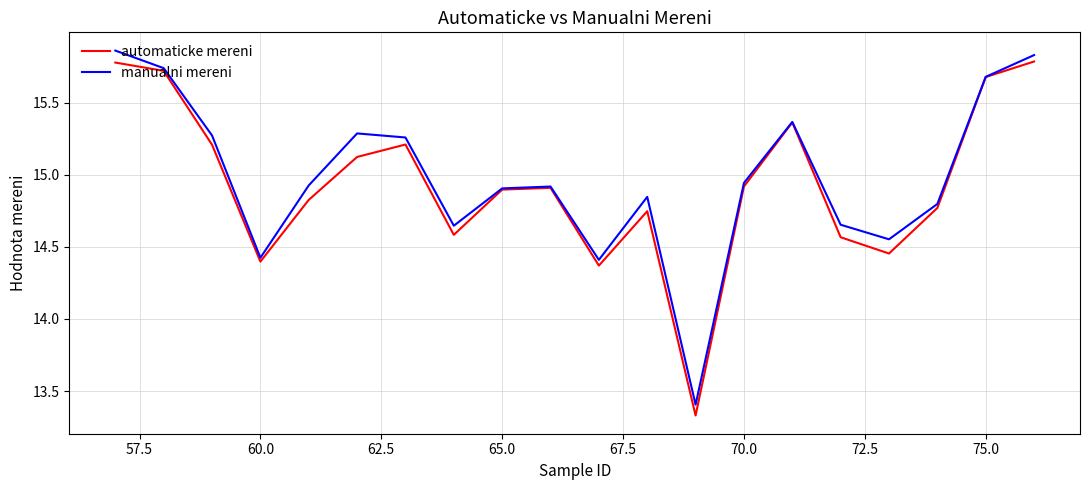

What is the minimum value for manualni mereni?

13.4